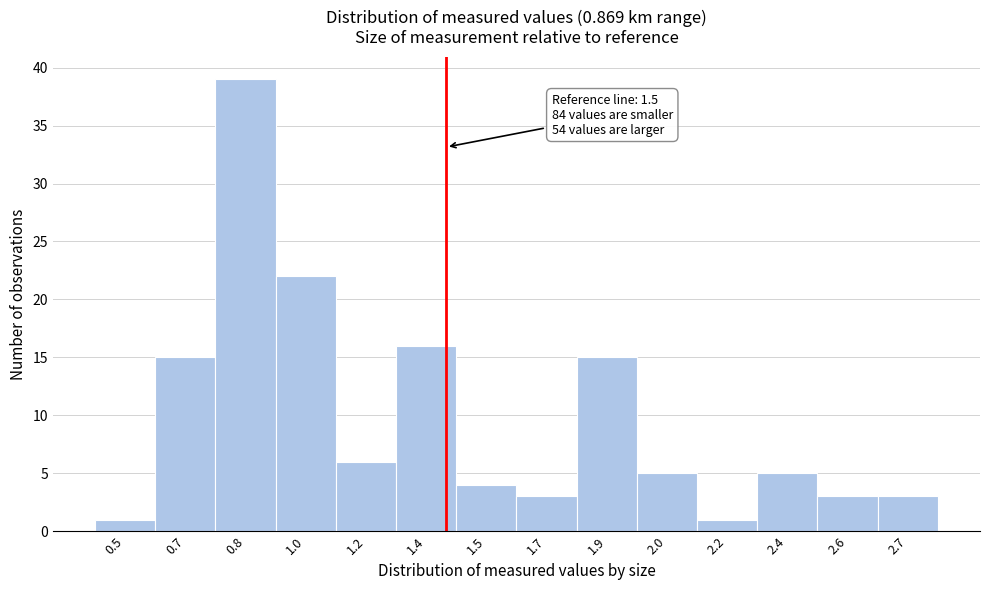

Reading right to left, what are all the values shown in this chart?

3	3	5	1	5	15	3	4	16	6	22	39	15	1